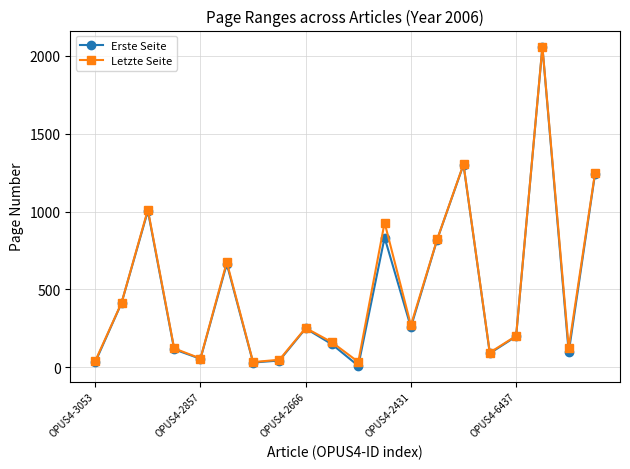

How many data points in Erste Seite are less than 249?

10